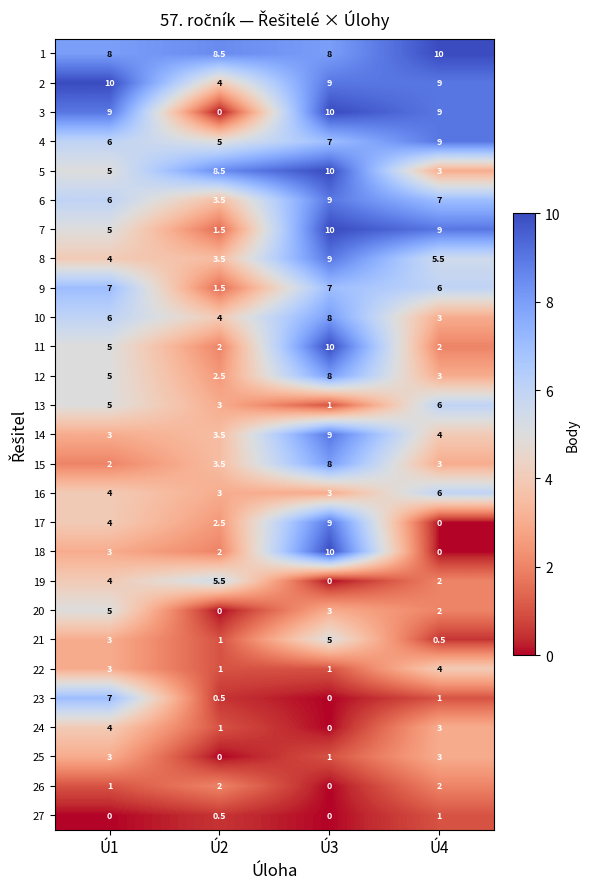

The value of 19 at Ú3 is -3.2. True or false?

False